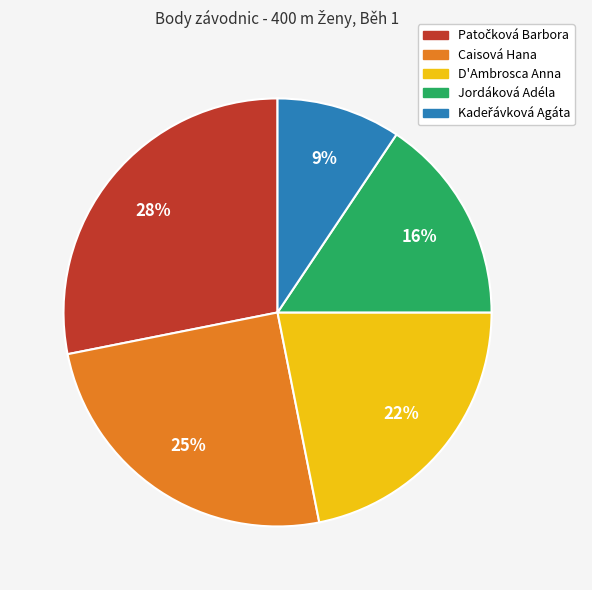

The Jordáková Adéla slice represents 16% of the pie. True or false?

True